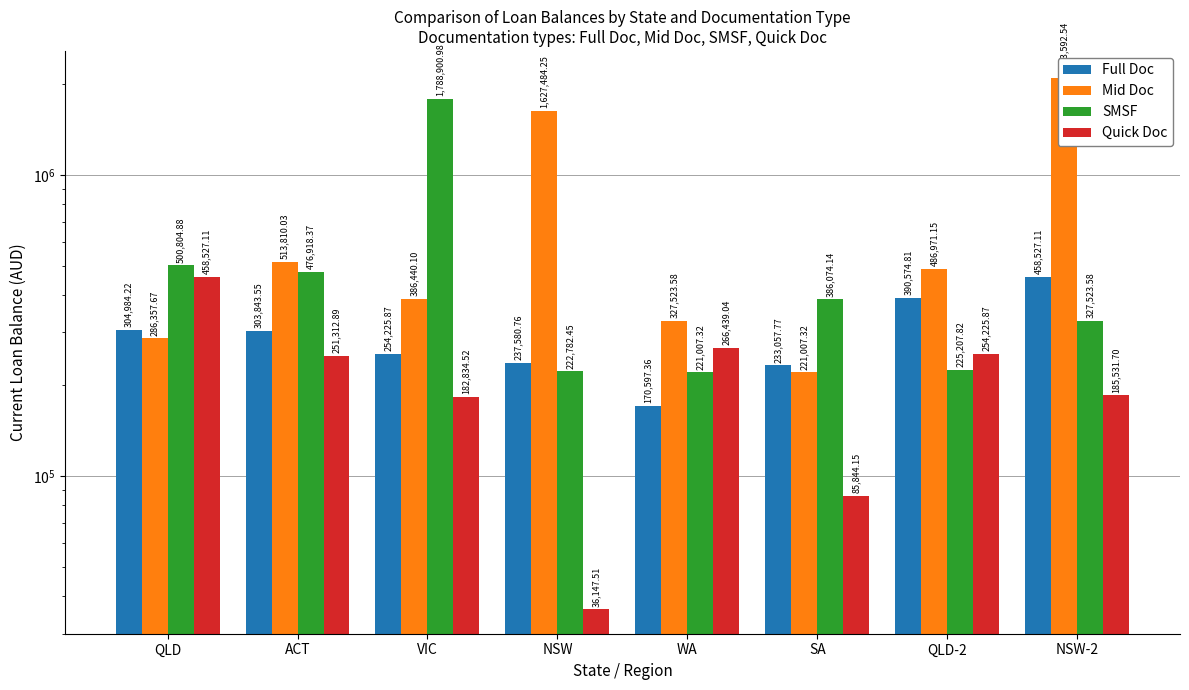

At which label does SMSF reach its minimum?

WA